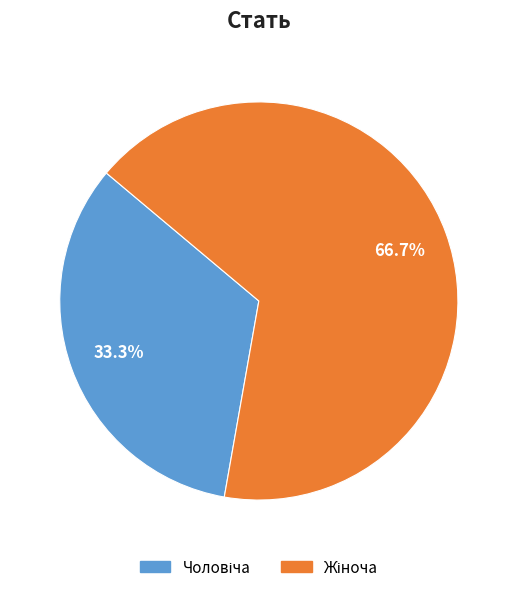

How much of the chart is everything except Чоловіча?

66.7%